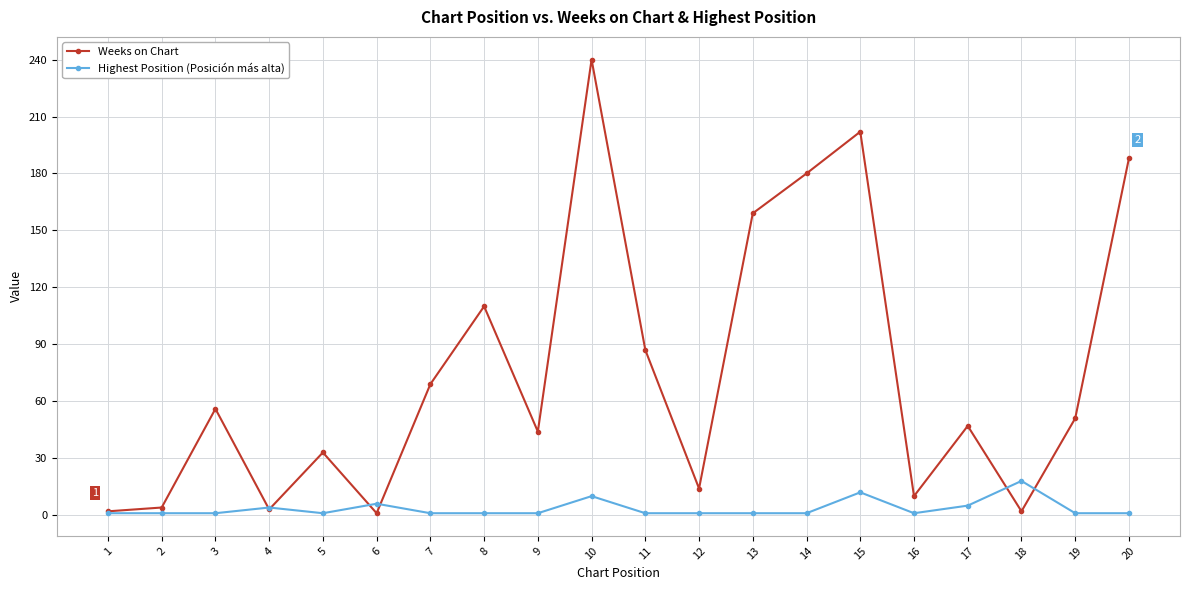

Where does the Weeks on Chart series first go above 51?

3